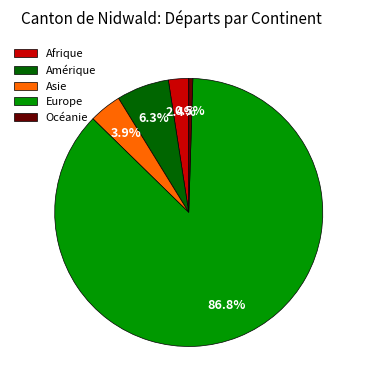

What is the ratio of the value at Asie to the value at Afrique?

1.6